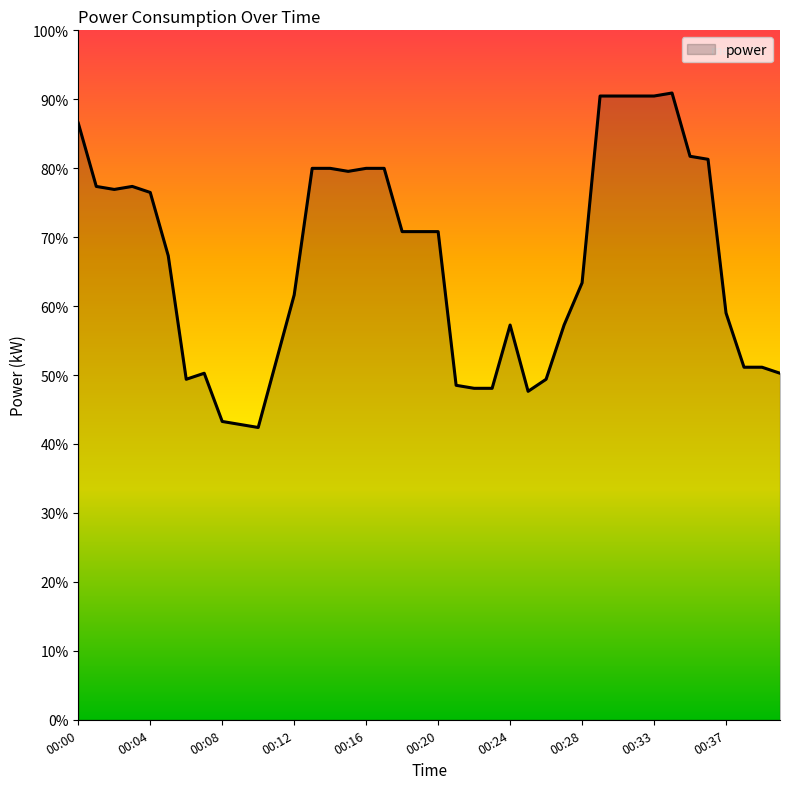

Does the chart have visible grid lines?

No